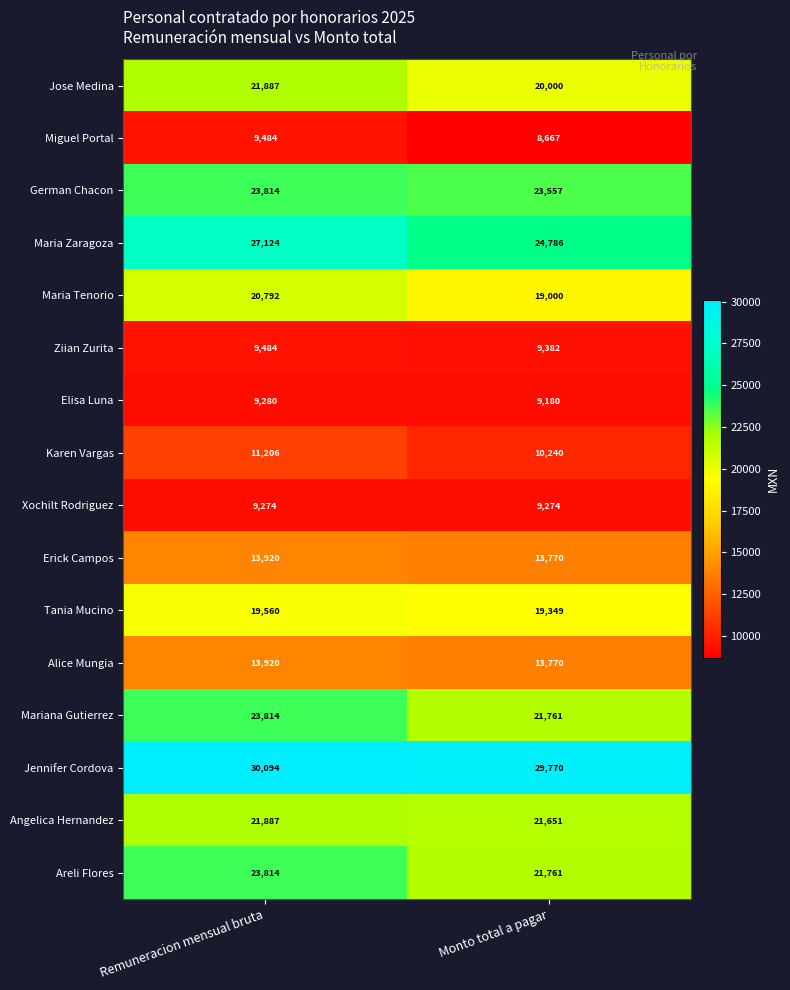

Which series has the widest spread of values?

Maria Zaragoza